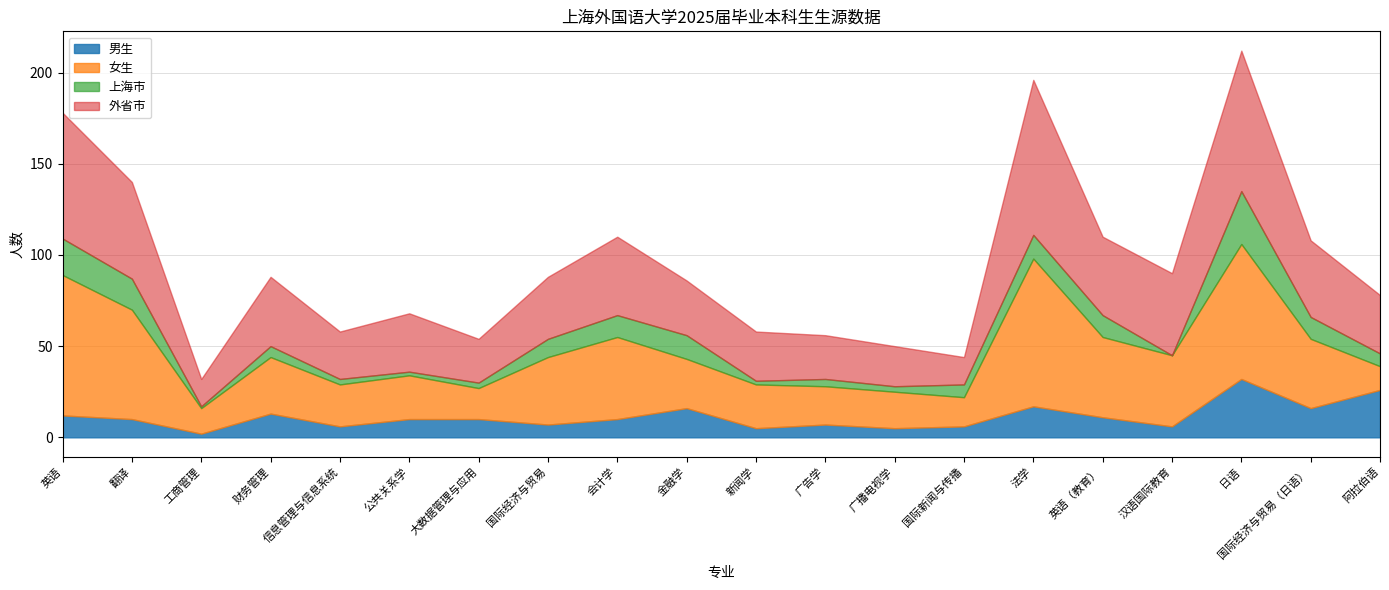

What is the difference between the second highest and second lowest values in the 女生 series?

63